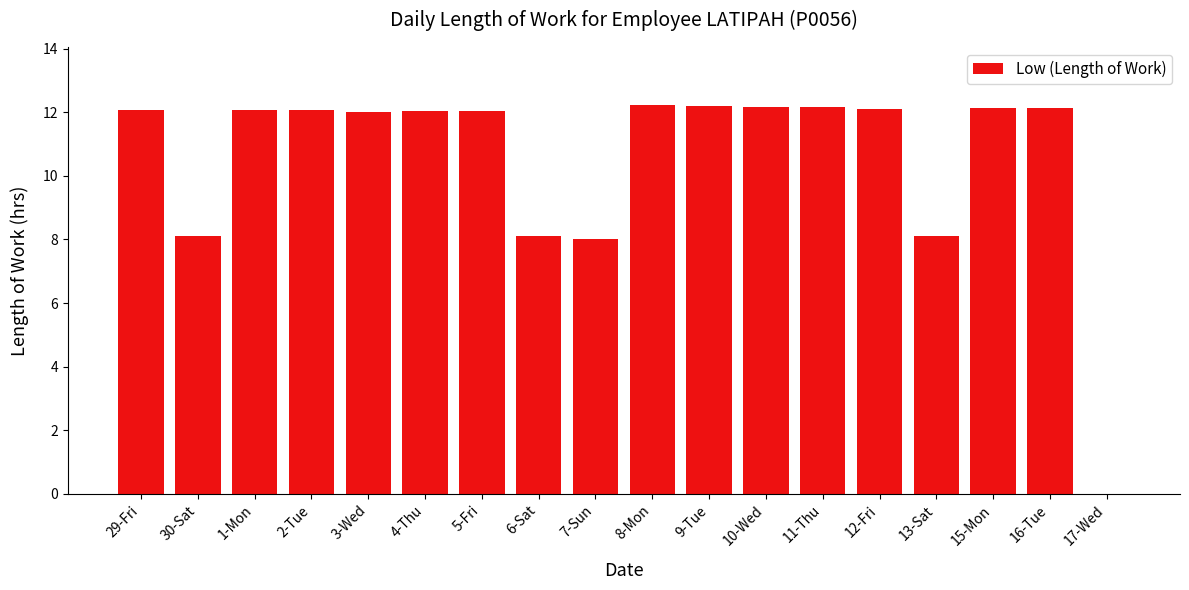

What is the greatest value displayed?

12.2